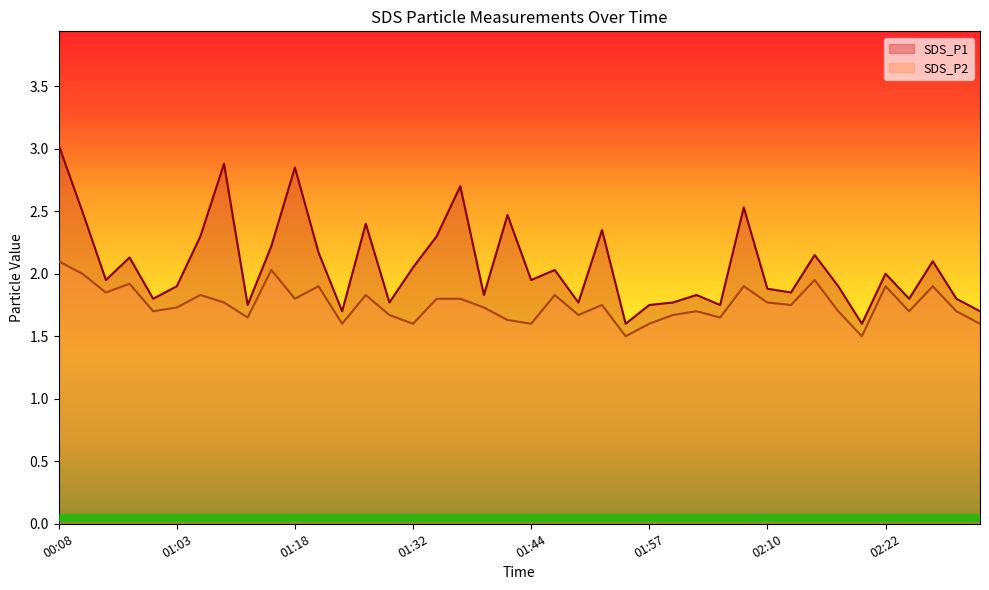

What is the minimum value shown in the chart?

1.5